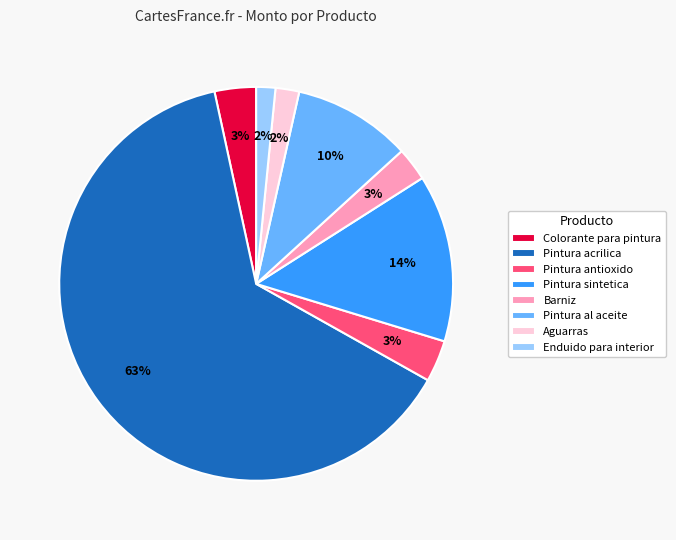

What percentage is the Barniz slice, to the nearest percent?

3%